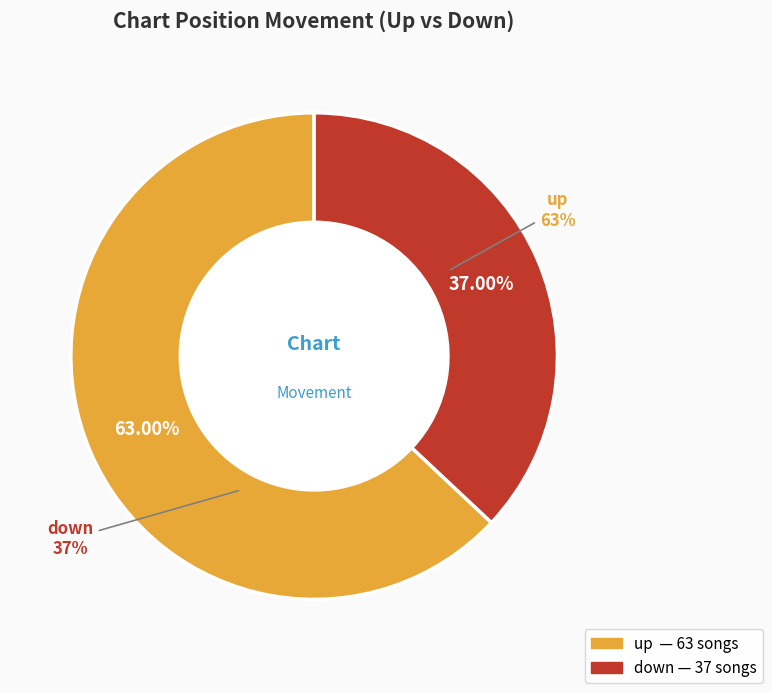

To the nearest percent, what is the difference between the down and up slice percentages?

26%